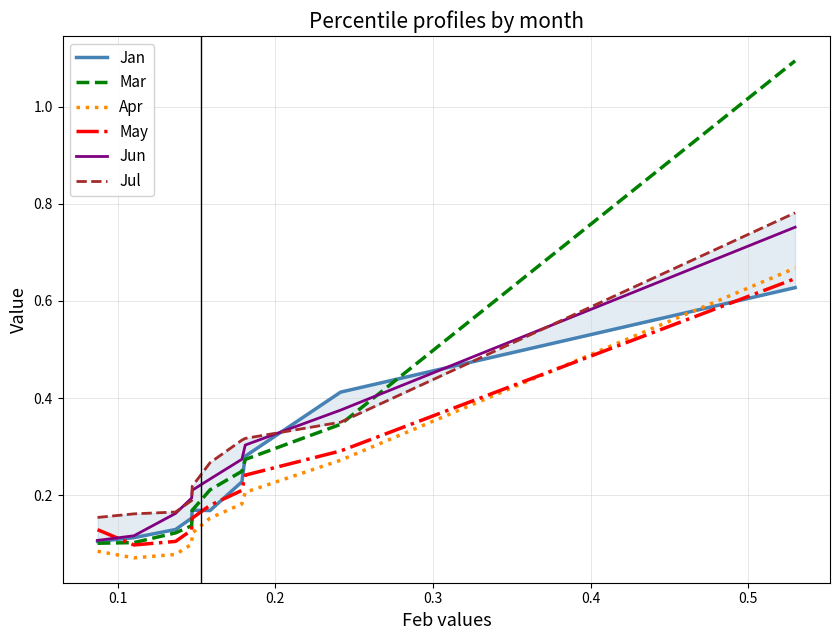

List the series in order of their peak value, highest first.

Mar, Jul, Jun, Apr, May, Jan